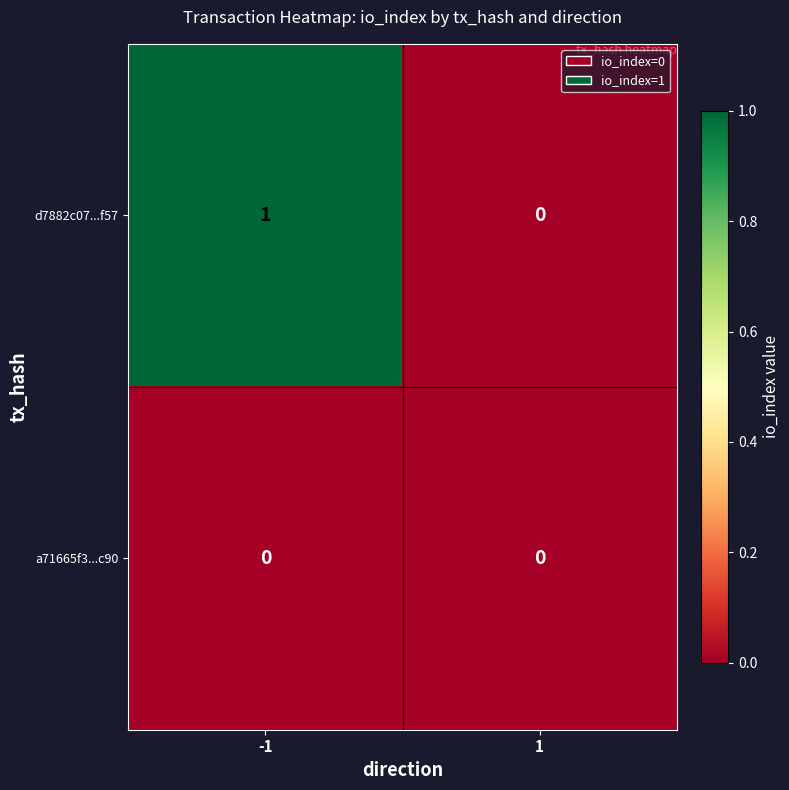

List the series in order of their peak value, lowest first.

a71665f3...c90, d7882c07...f57